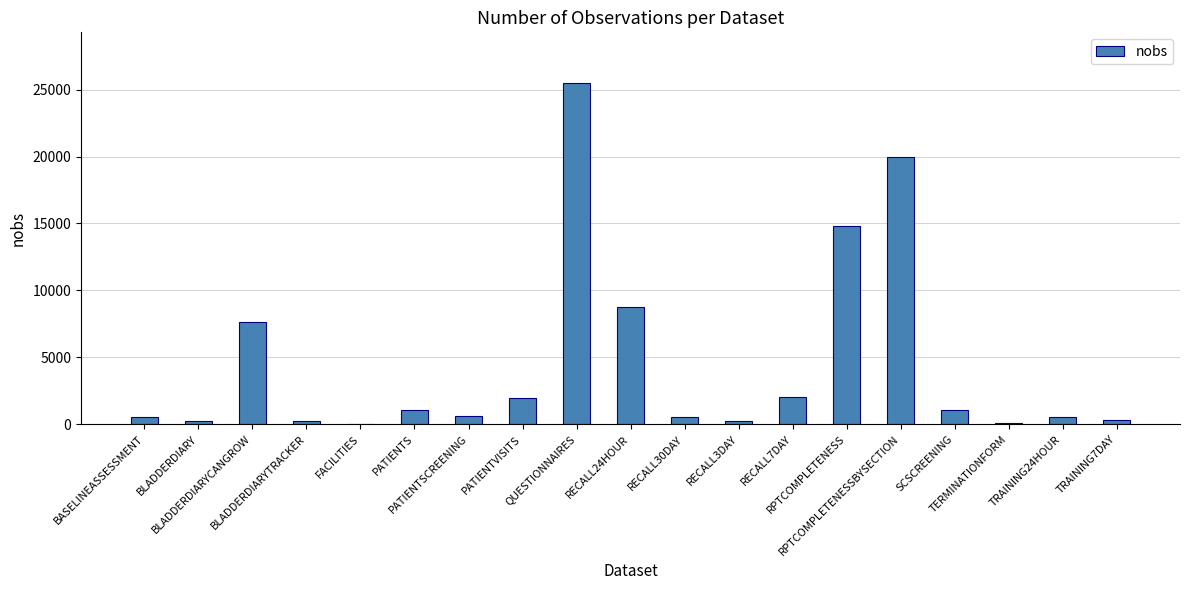

What is the maximum value shown in the chart?

25456